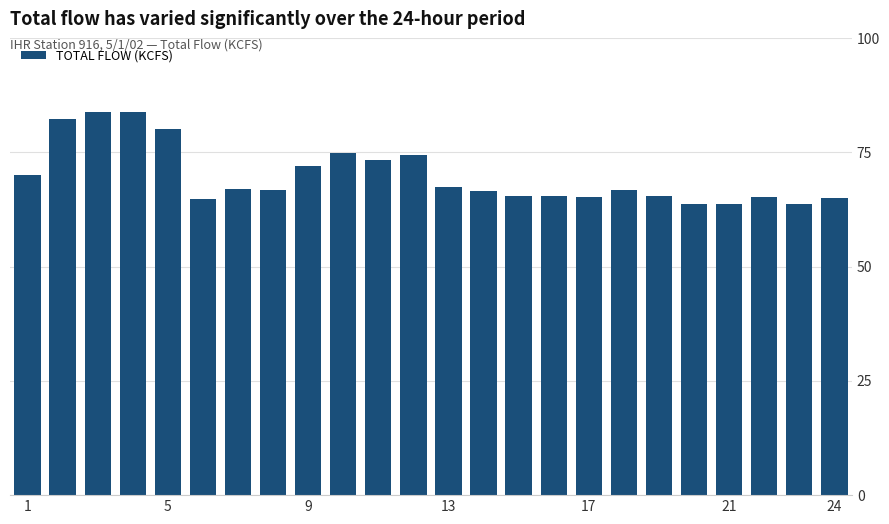

How many distinct data groups are displayed?

1